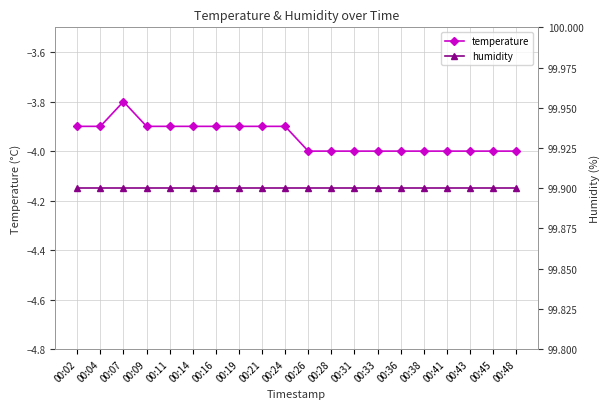

At how many categories does at least one series exceed 43?

20